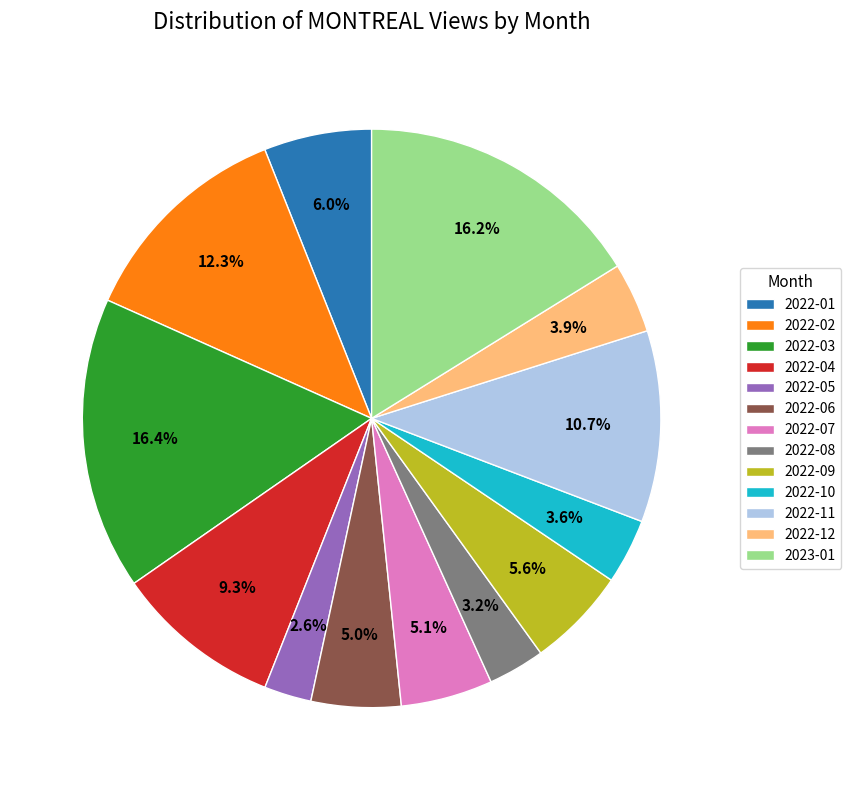

What percentage is the 2022-01 slice, to the nearest percent?

6%